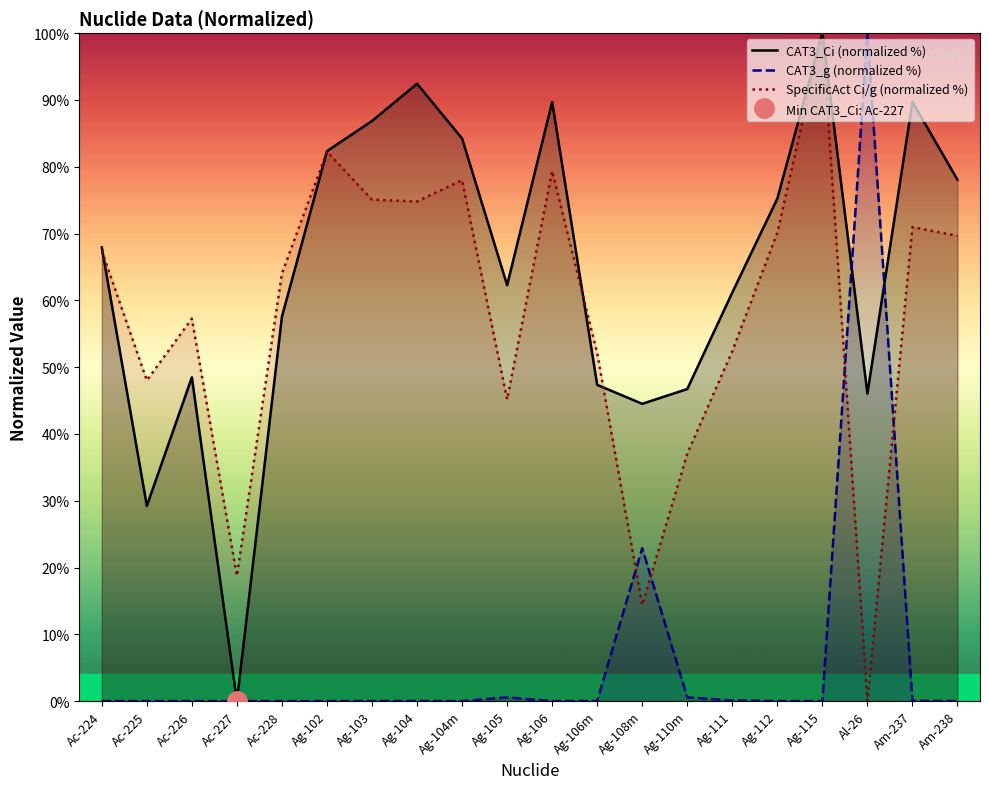

At how many categories does at least one series exceed 2?

20